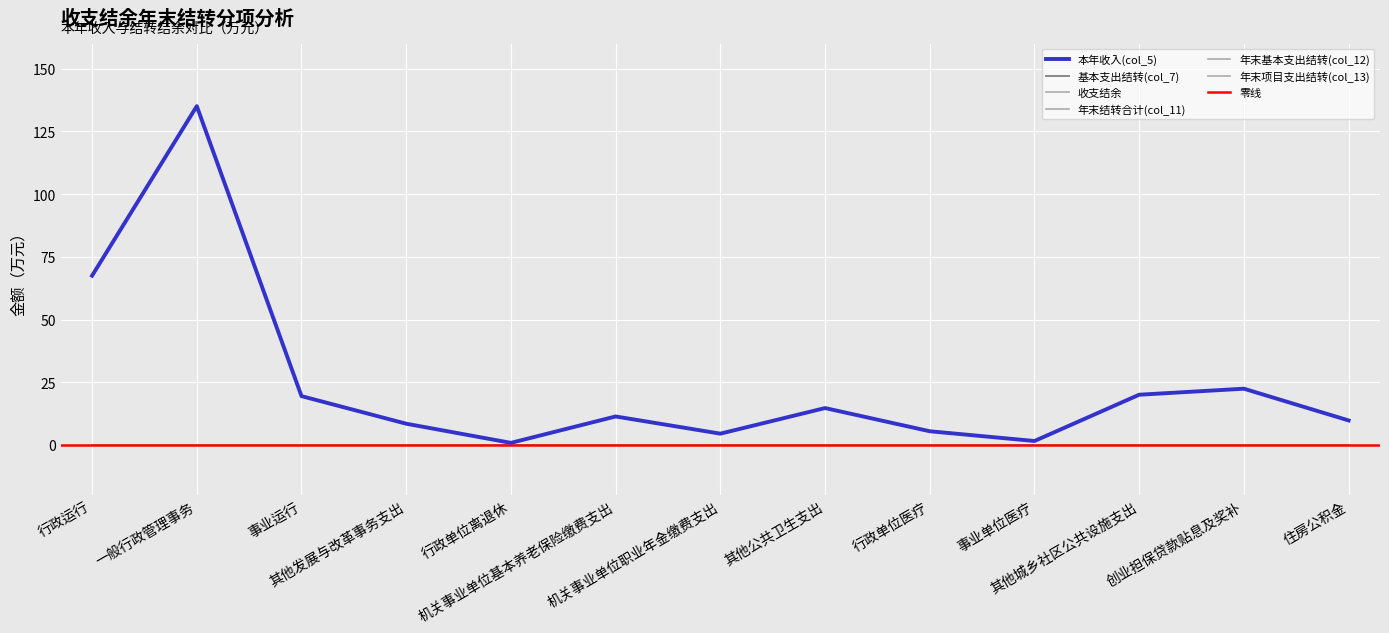

Does the chart display data point markers on the line(s)?

No